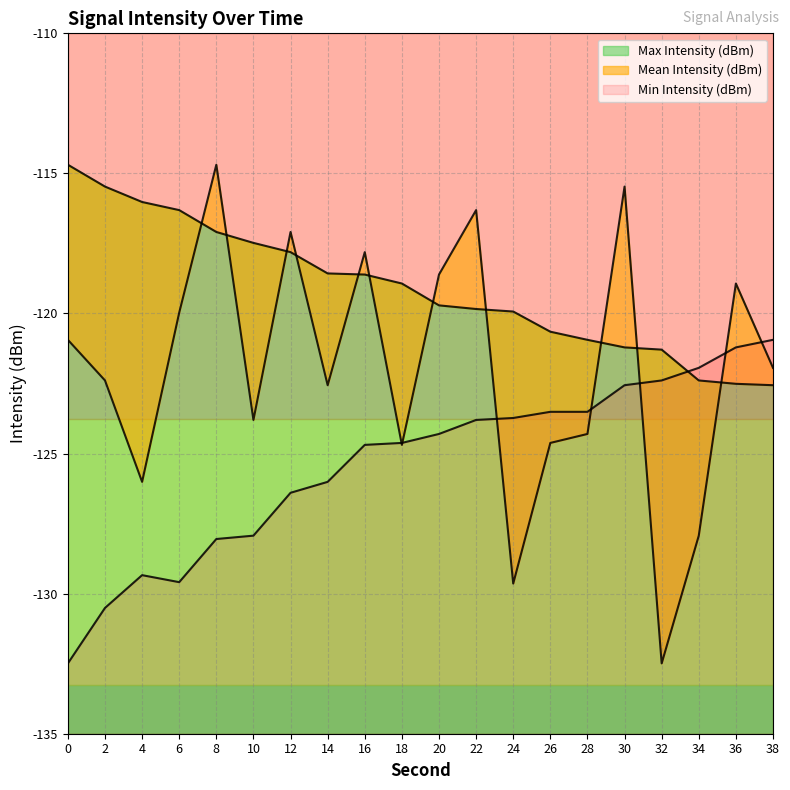

What is the sum of all Min Intensity (dBm) values?

-2507.5